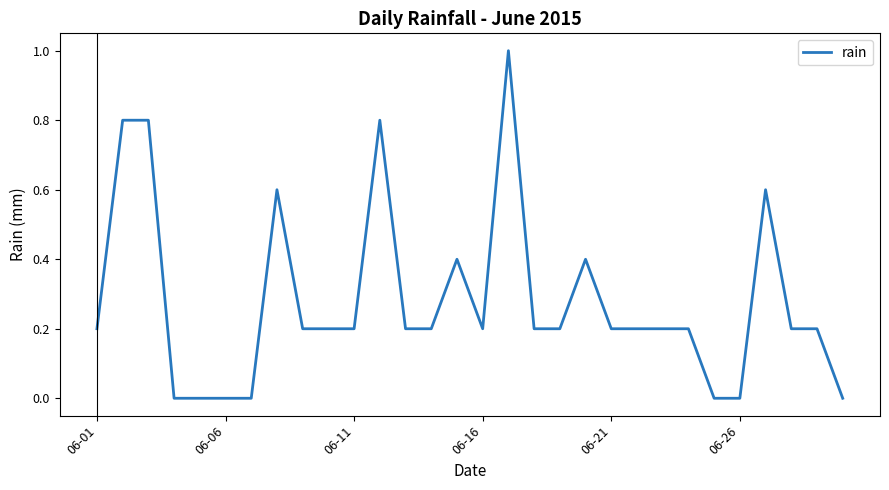

Reading left to right, transcribe all the data shown in this chart.

0.2	0.8	0.8	0.0	0.0	0.0	0.0	0.6	0.2	0.2	0.2	0.8	0.2	0.2	0.4	0.2	1.0	0.2	0.2	0.4	0.2	0.2	0.2	0.2	0.0	0.0	0.6	0.2	0.2	0.0